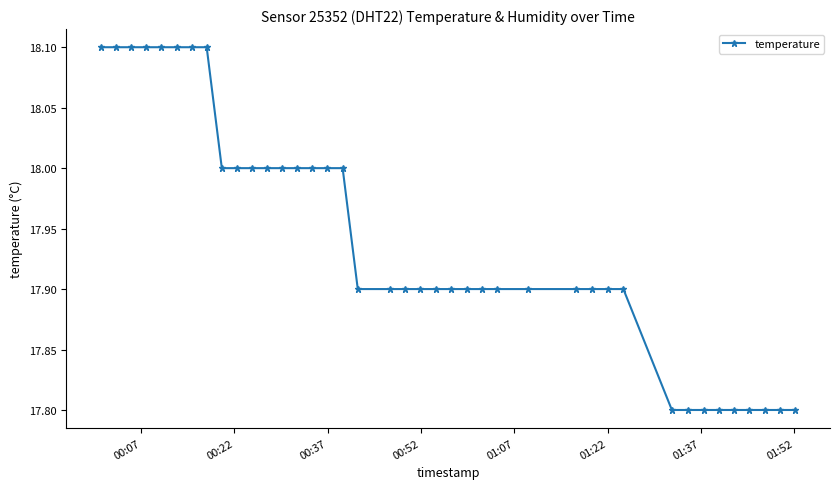

What is the average value?

17.9